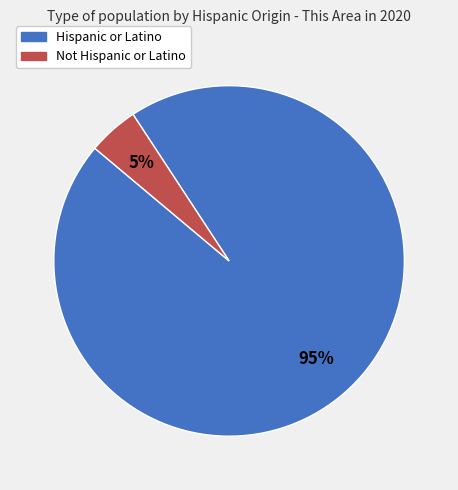

Which category has the smallest portion of the pie?

Not Hispanic or Latino